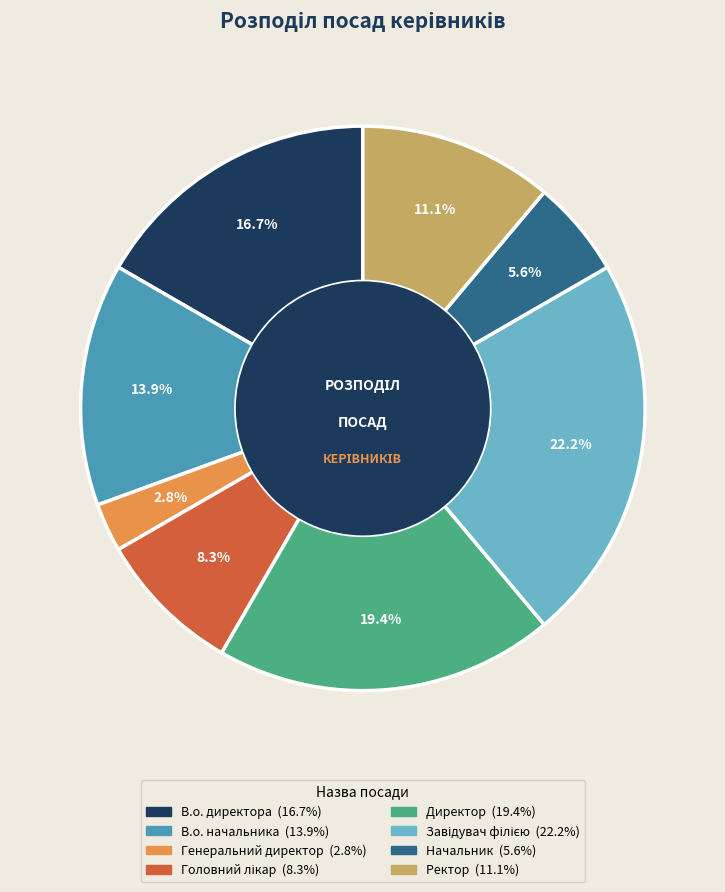

Does any single category account for the majority?

No